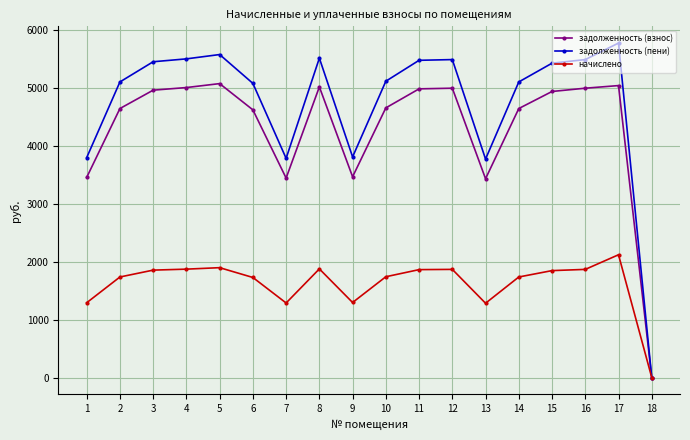

At 13, list the series in order from largest to smallest.

задолженность (пени), задолженность (взнос), начислено